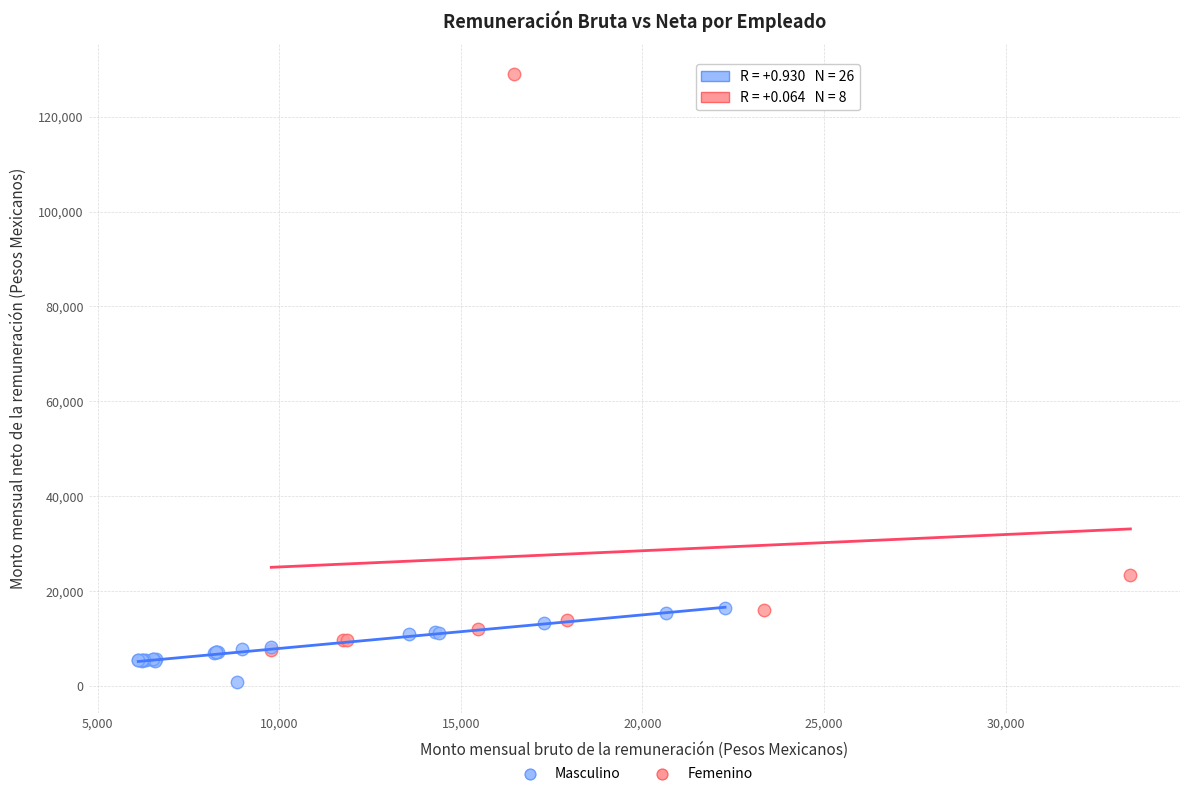

Which series reaches the maximum Y coordinate?

Femenino